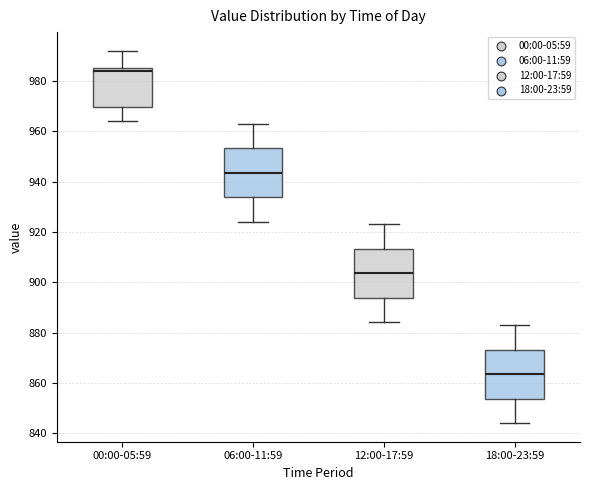

Reading left to right, read every box against the y-axis: the position of its median line, the range the box covers, and the ends of its whiskers. The values are not printed on the chart, so give them approximately, as read against the axis.

00:00-05:59: median 984, box 970 to 986, whiskers 964 to 992
06:00-11:59: median 944, box 934 to 954, whiskers 924 to 964
12:00-17:59: median 904, box 894 to 914, whiskers 884 to 924
18:00-23:59: median 864, box 854 to 874, whiskers 844 to 884